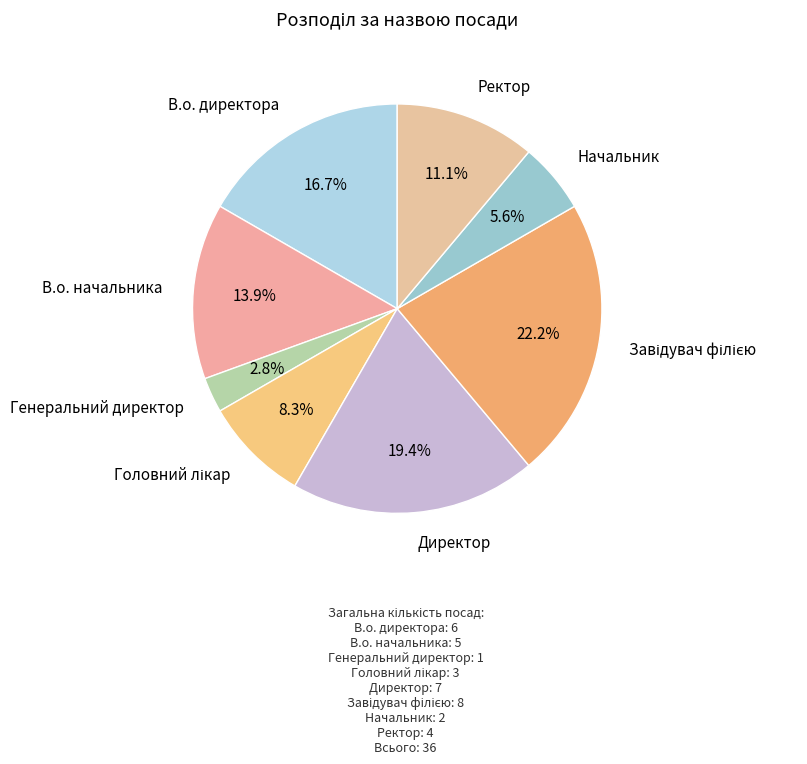

Does any single category account for the majority?

No